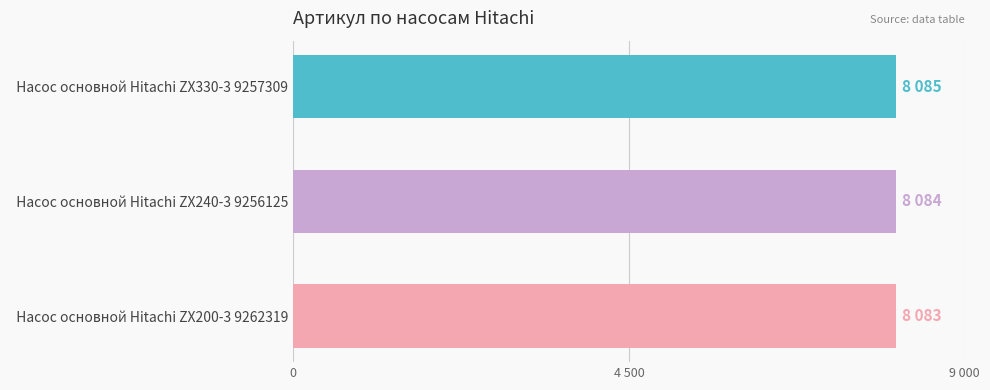

Are the bars grouped side by side (vs. stacked)?

No